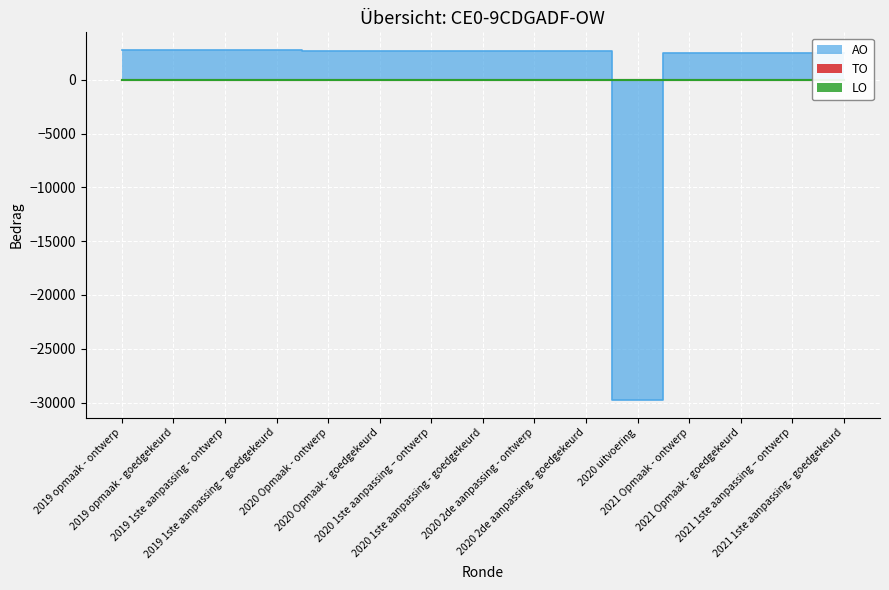

Which series ends up on top after the final intersection of AO and TO?

AO